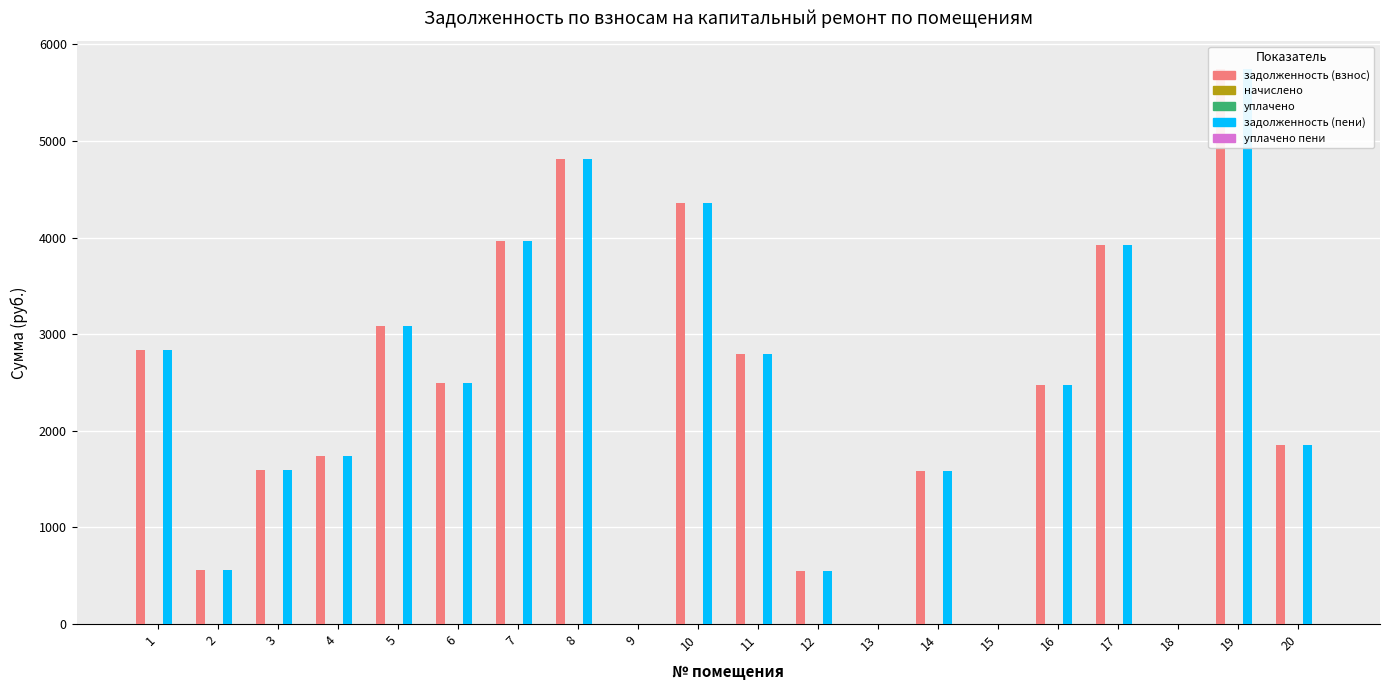

What is the average value of the задолженность (взнос) series?

2218.9